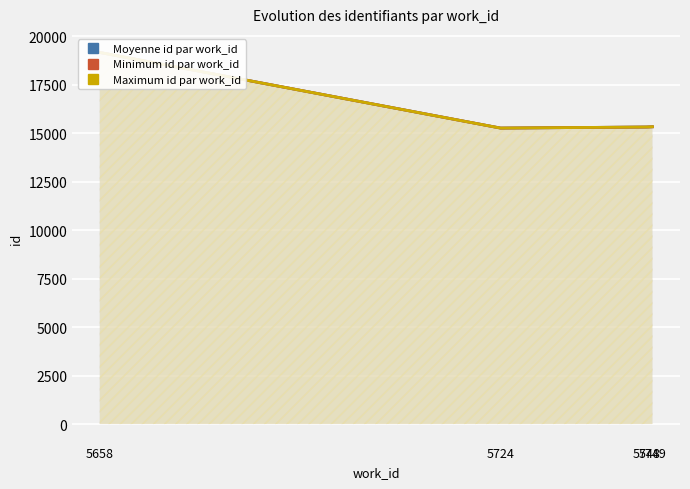

At which label does Moyenne id par work_id reach its minimum?

5724